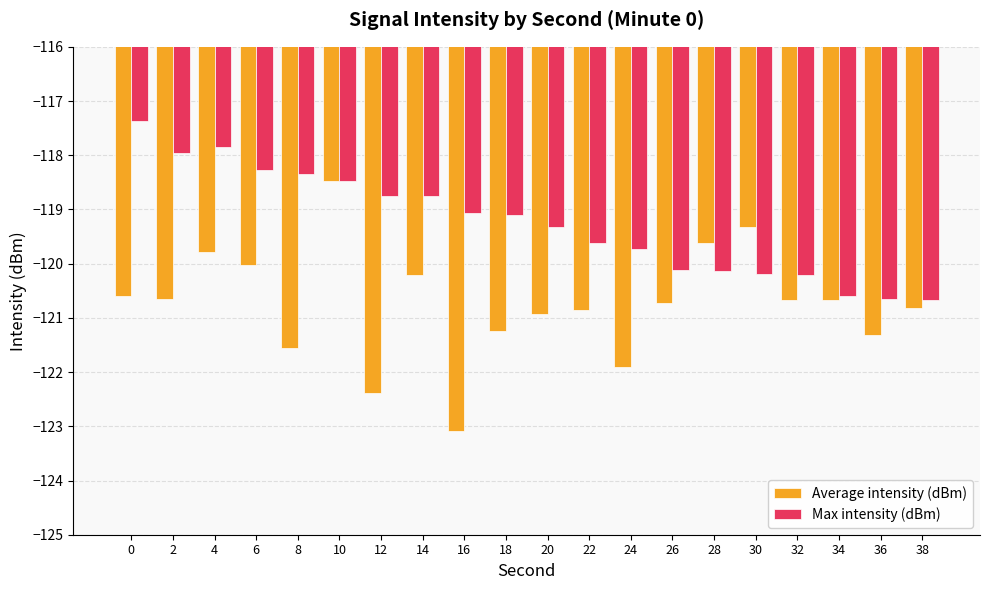

List the series in order of their peak value, lowest first.

Average intensity (dBm), Max intensity (dBm)